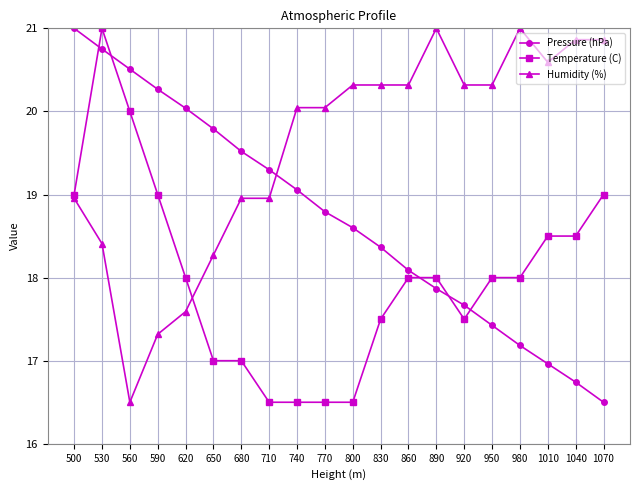

Which series has the largest total across all categories?

Humidity (%)